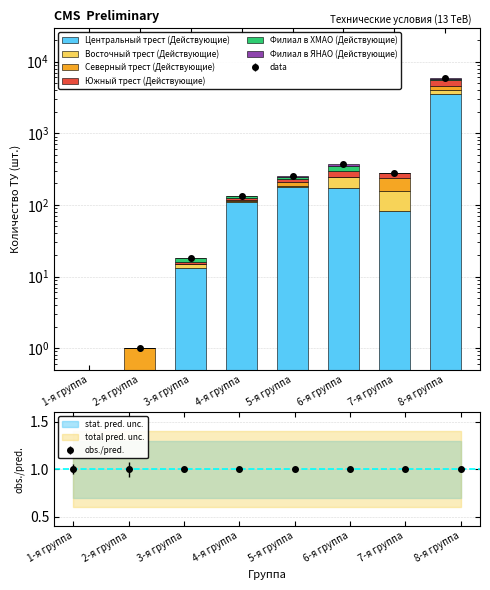

What is the label of the 6th bar from the left?

6-я группа